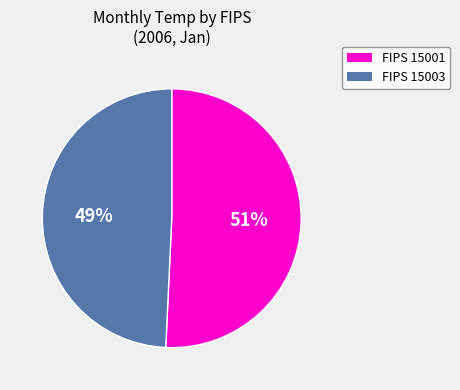

Does any single category account for the majority?

Yes